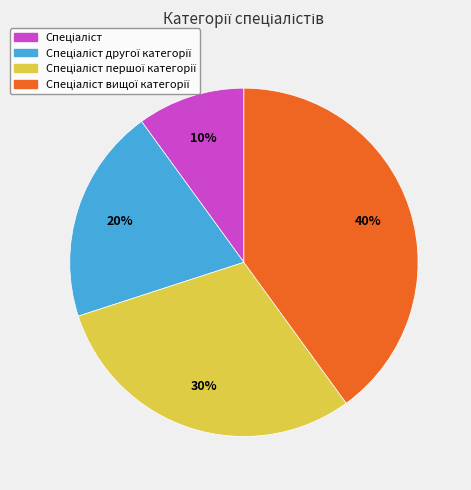

Does any single category account for the majority?

No